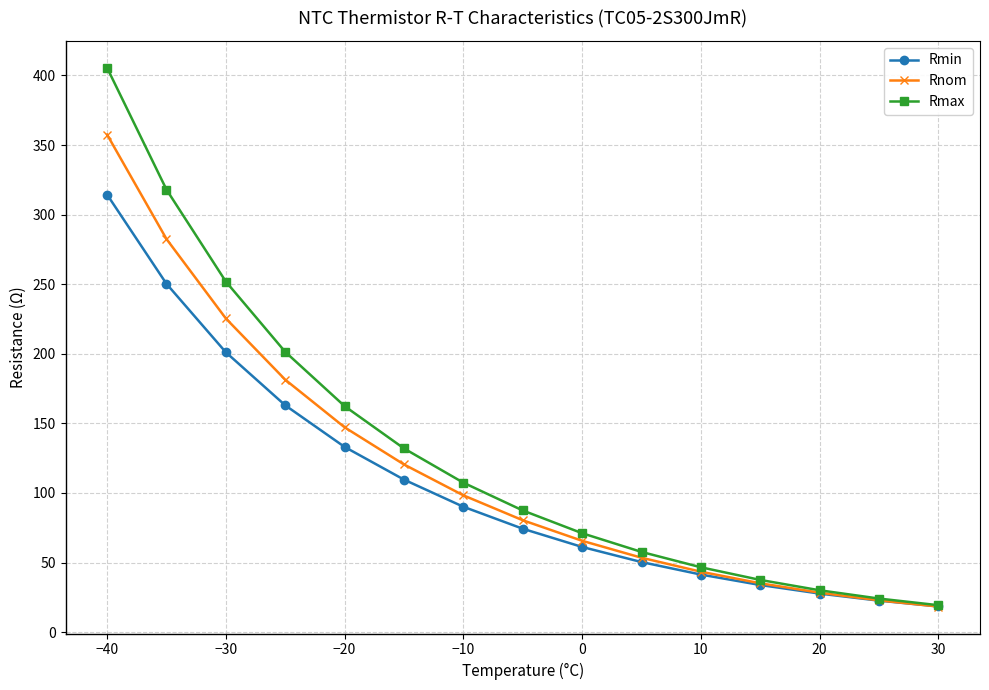

What is the greatest value displayed?

405.5